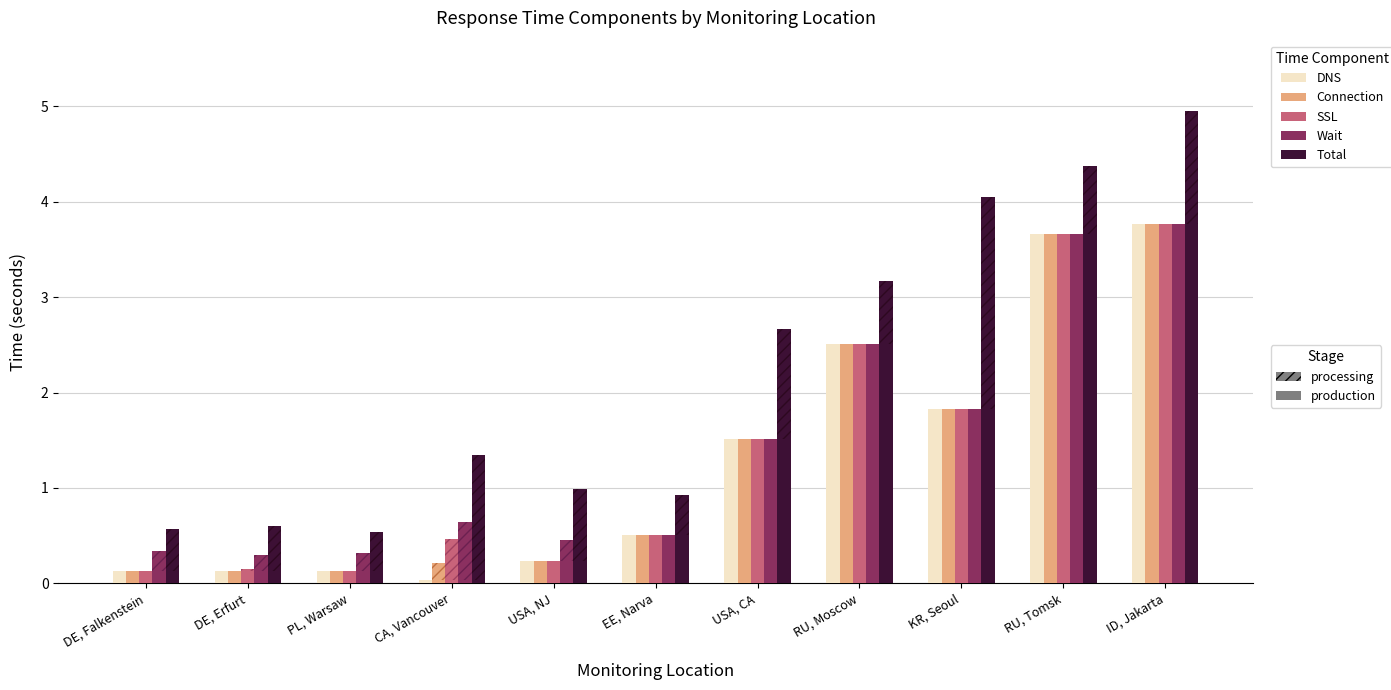

What position from the right is PL, Warsaw?

9